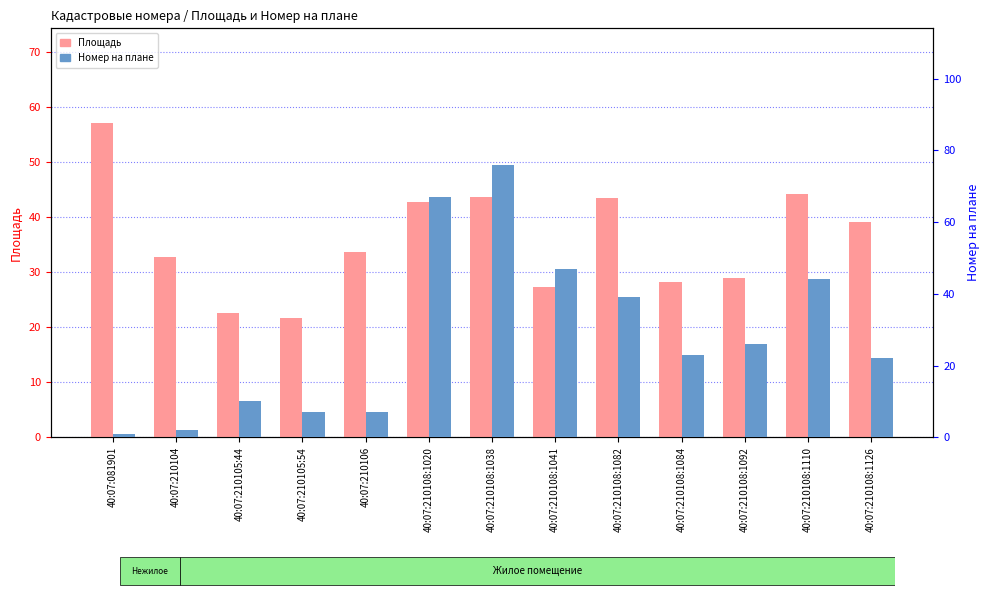

How many groups of bars are there?

13